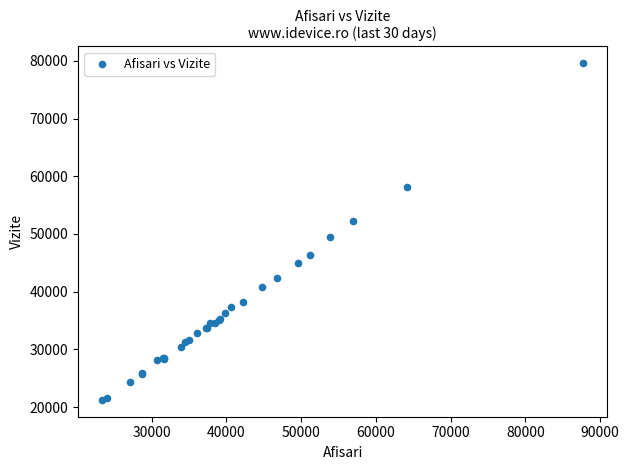

What Y value in the scatter plot is closest to 50417?

49393